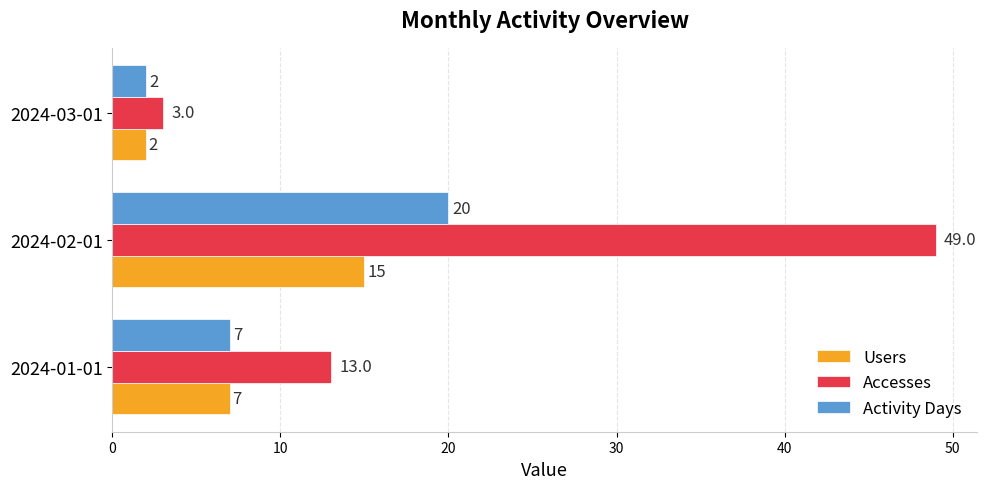

What is the minimum value shown in the chart?

2